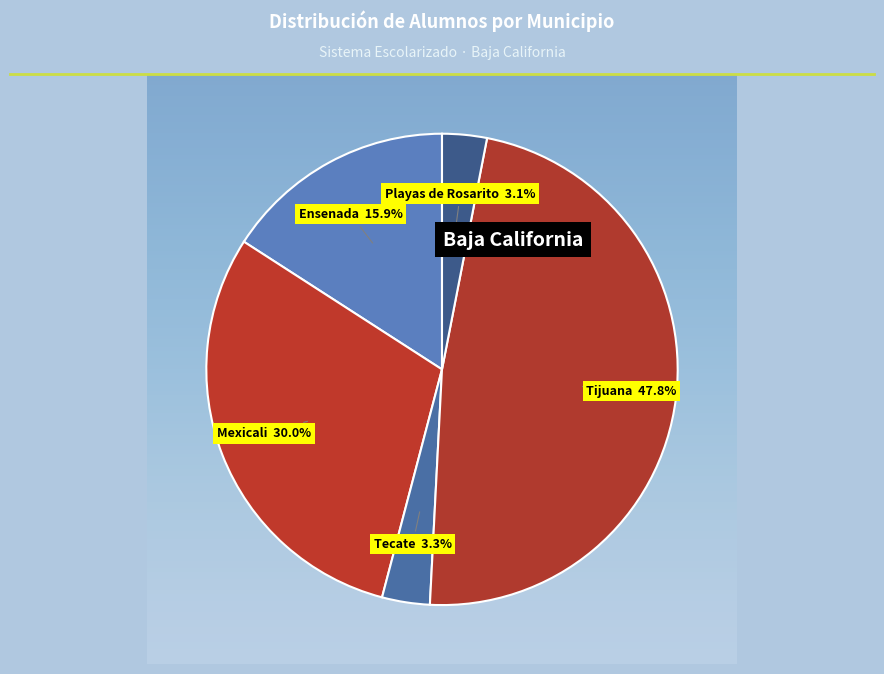

Rank the categories by value from lowest to highest.

Playas de Rosarito, Tecate, Ensenada, Mexicali, Tijuana